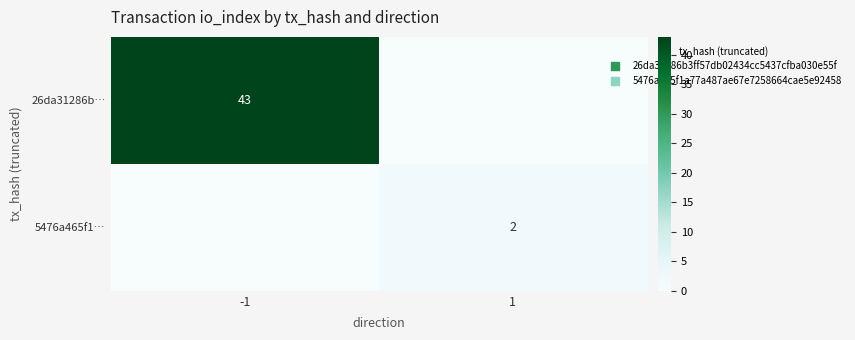

What is the difference between the highest and lowest values at 1?

2